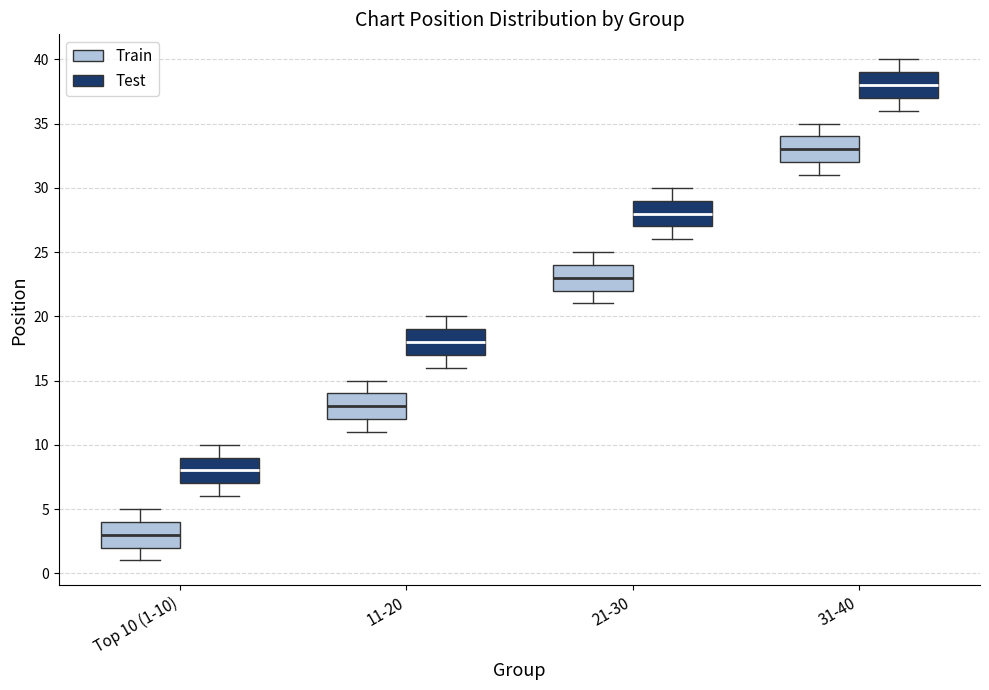

Which box's median line is the lowest?

Top 10 (1-10) (Train)